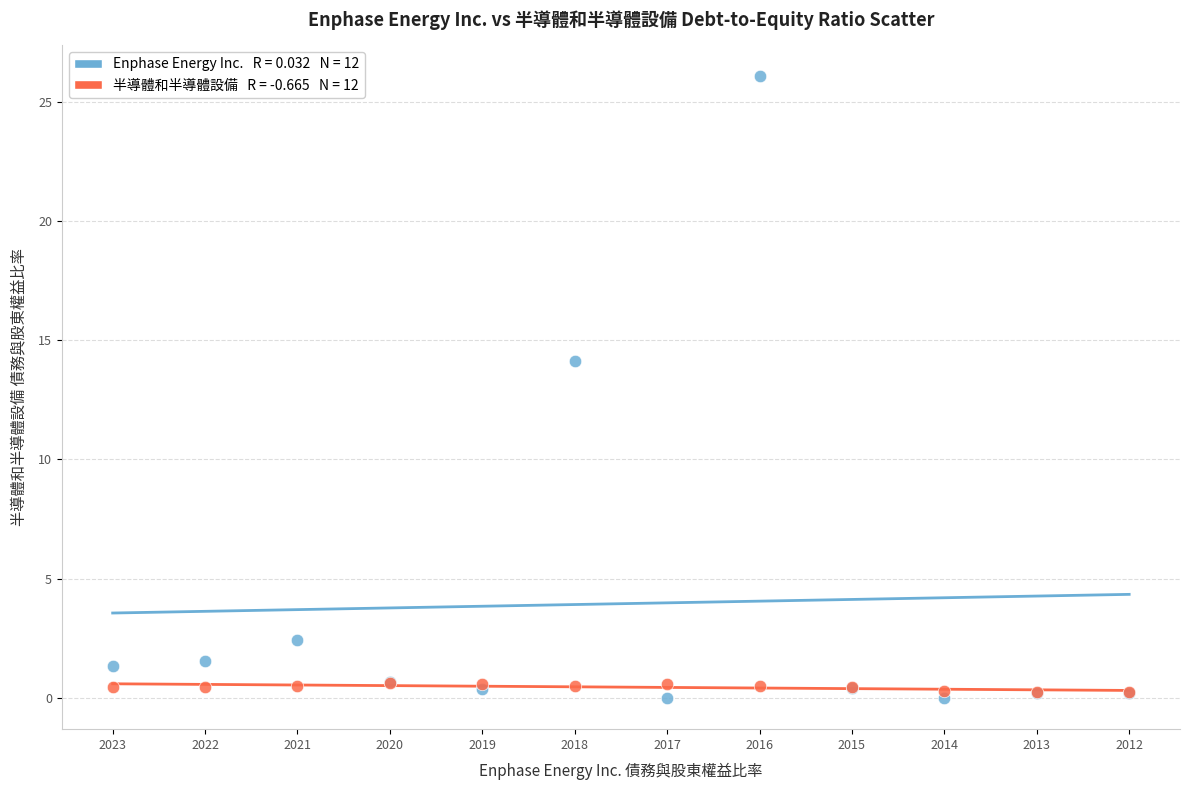

Across all series, what Y value is closest to 13?

14.1